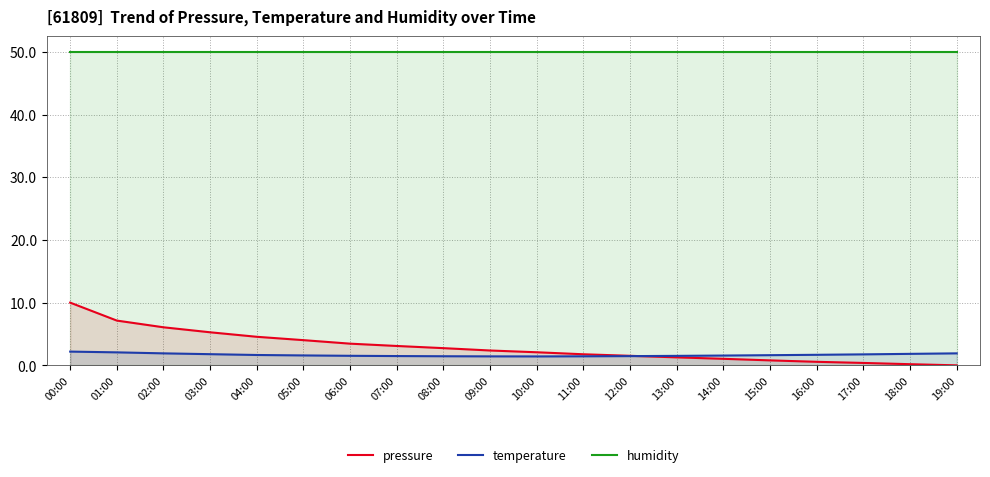

True or false: temperature and humidity cross at least once.

False